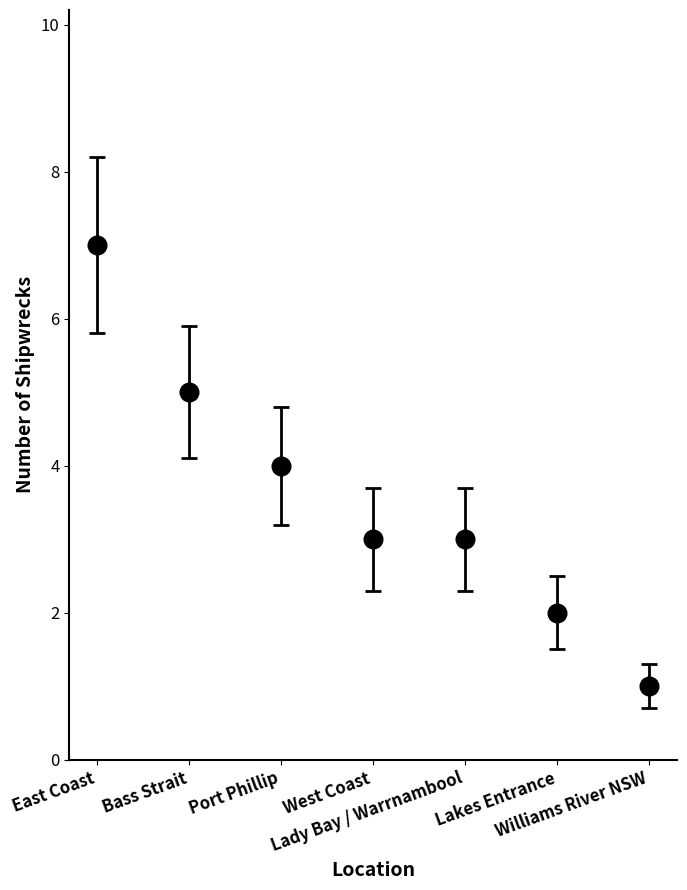

What is the range of Y values (max minus min)?

6